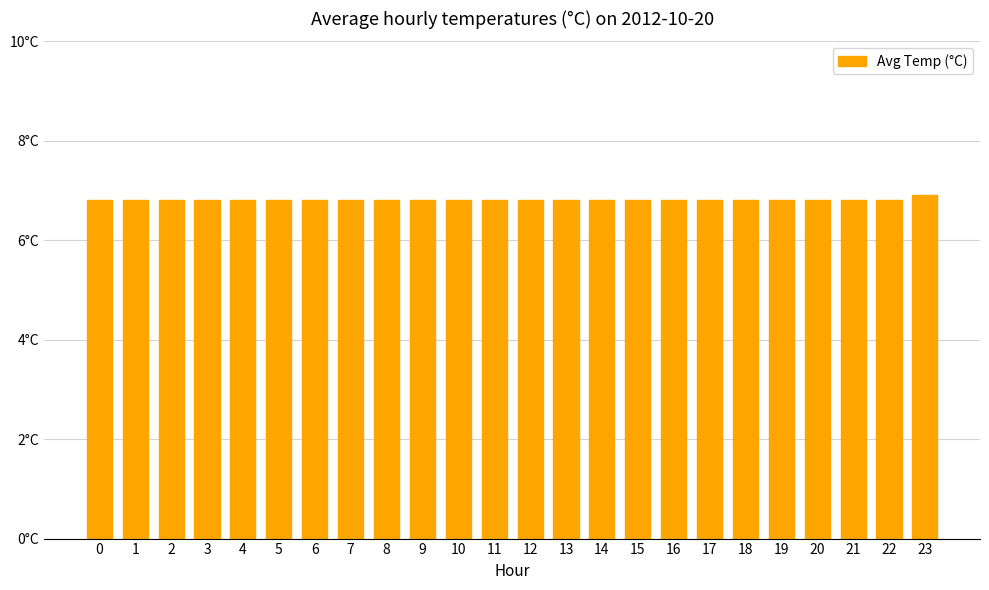

What is the average value?

6.8